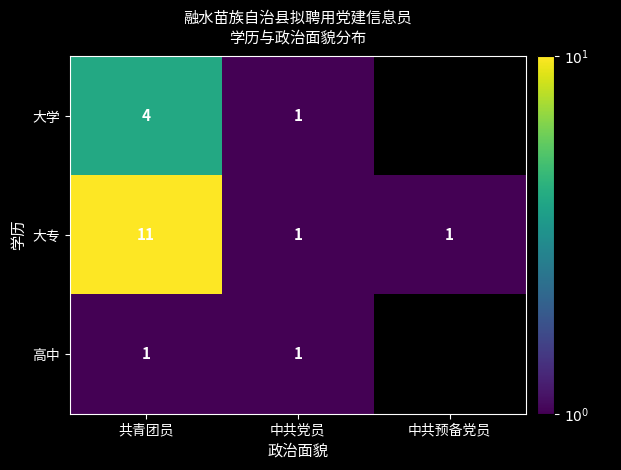

What is the difference between the highest and lowest values at 共青团员?

10.0